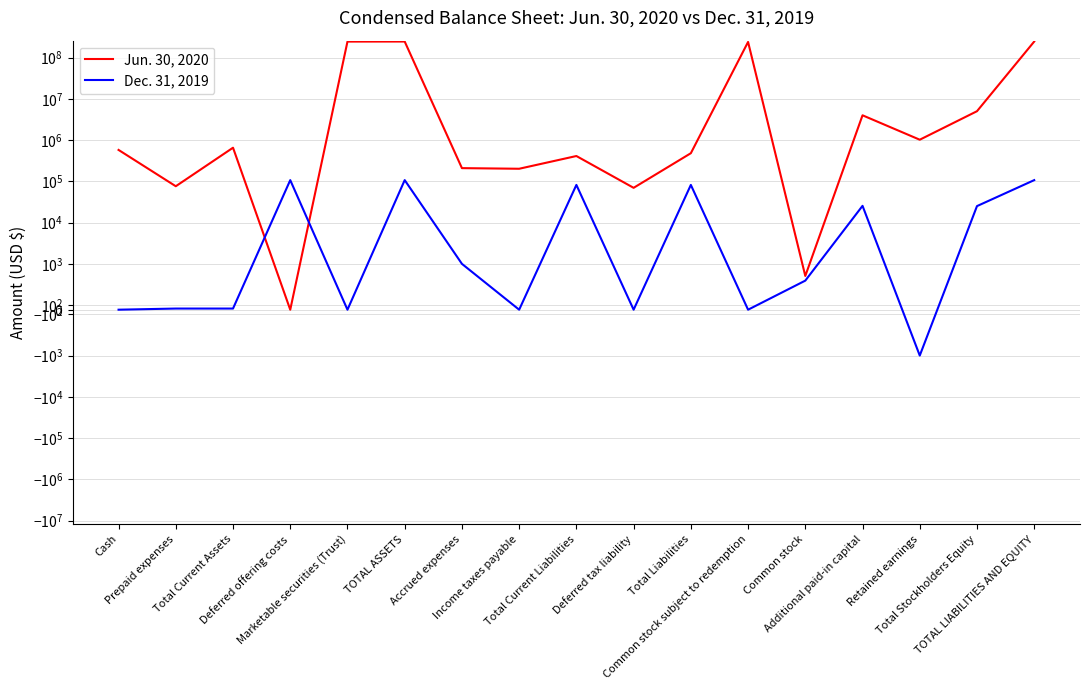

Is this an area chart (filled region under the line)?

No